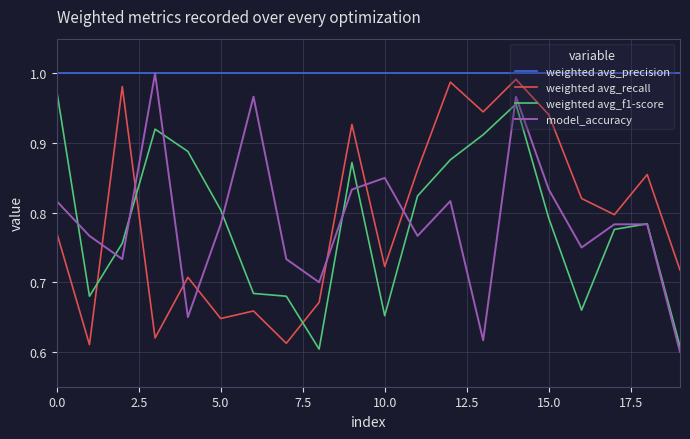

How many intersections are there between weighted avg_recall and model_accuracy?

7